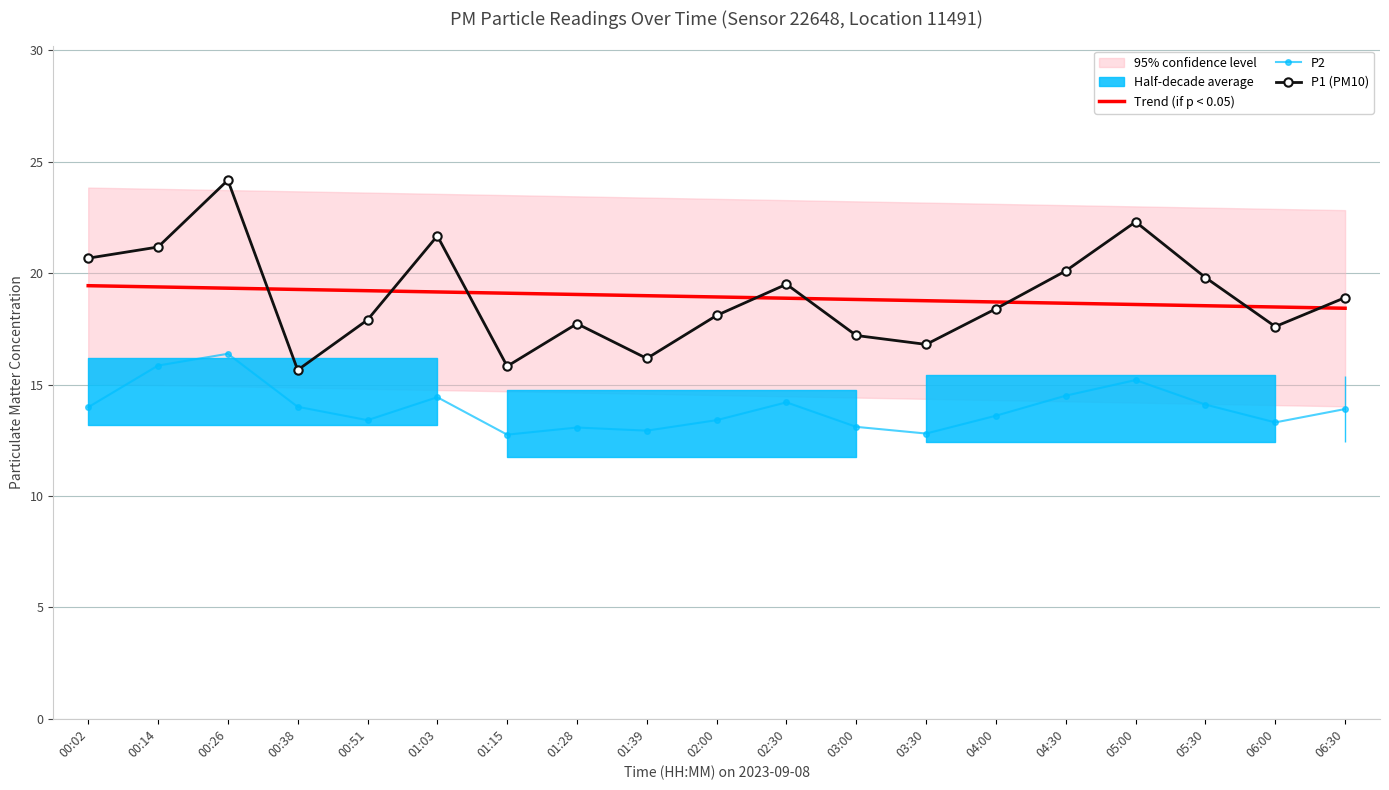

True or false: Trend (if p < 0.05) and P2 intersect in this chart.

False